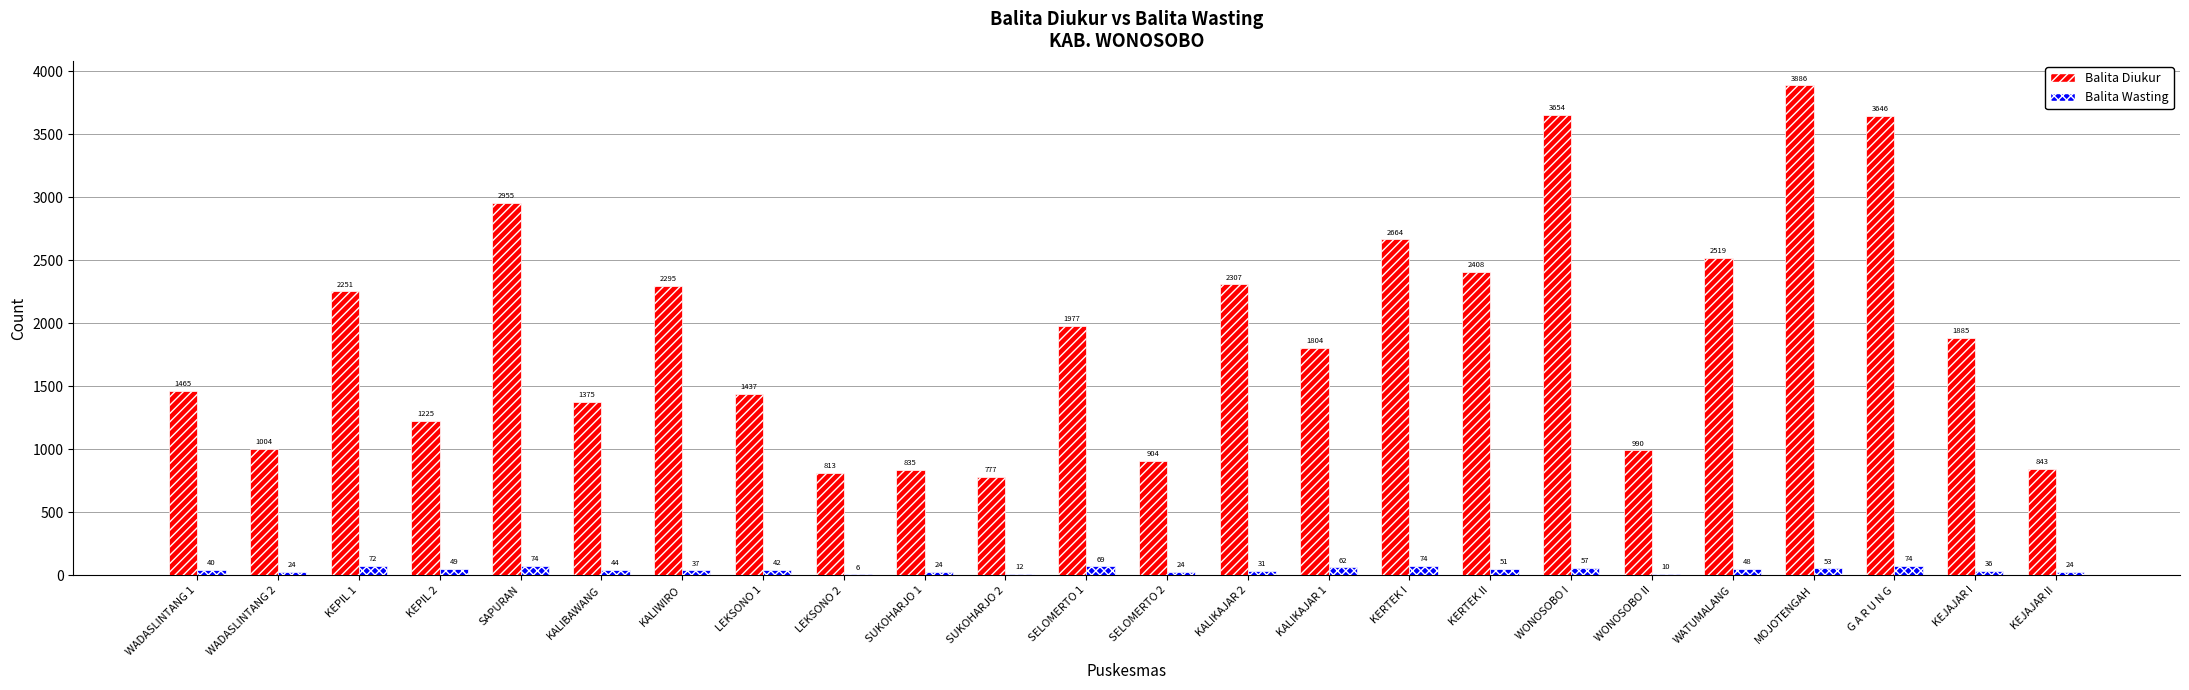

Read the Balita Wasting value at KEJAJAR I, to the nearest 5.

35